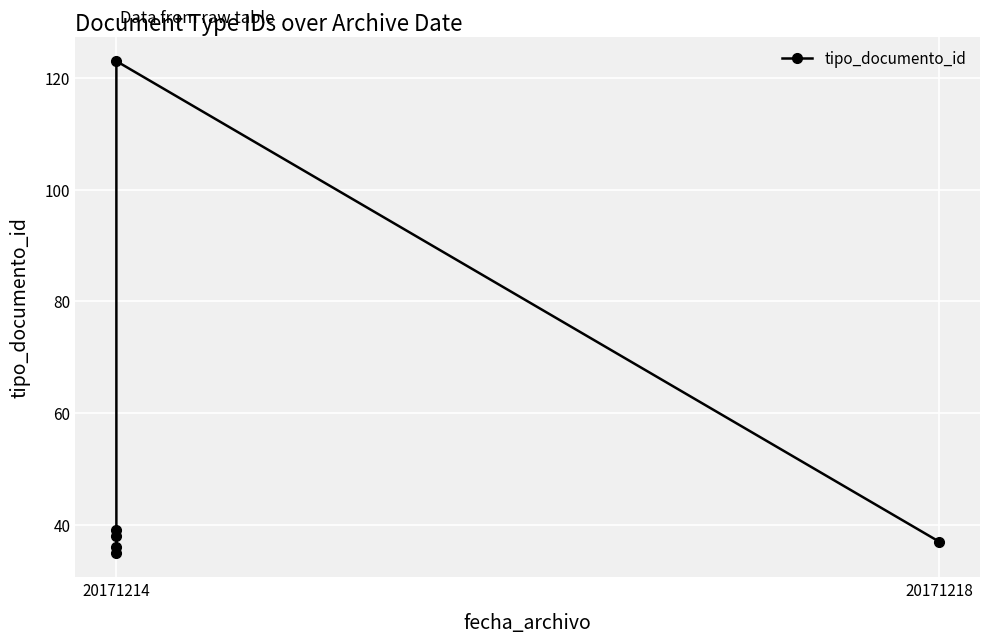

What is the difference between the second highest and minimum values?

4